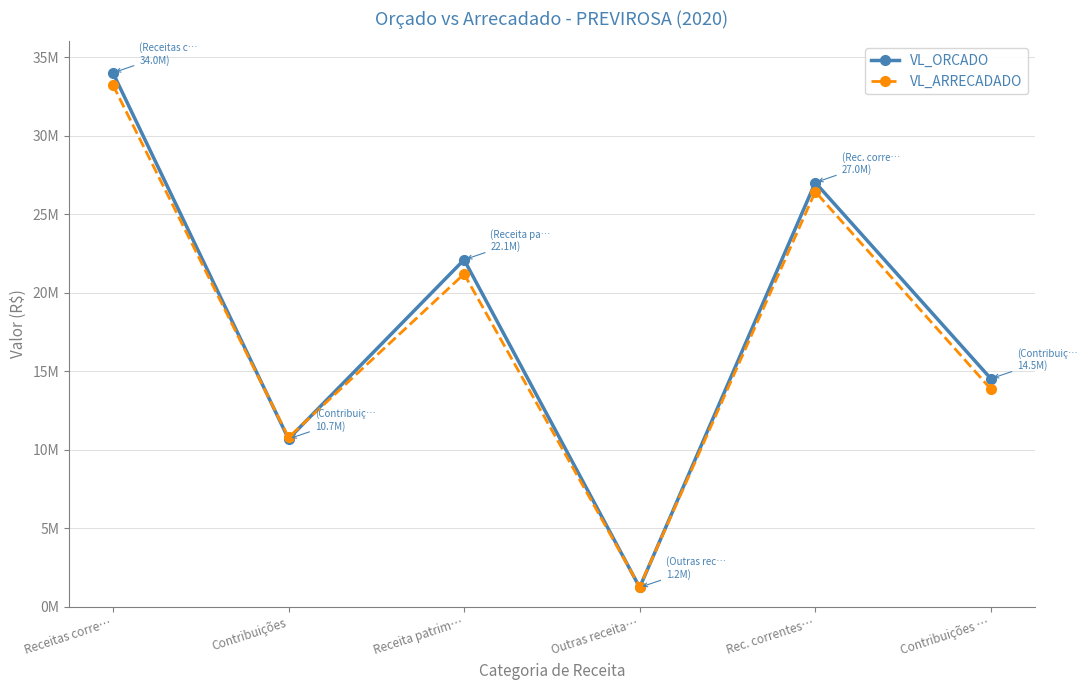

What are all the series names shown in the legend?

VL_ORCADO, VL_ARRECADADO